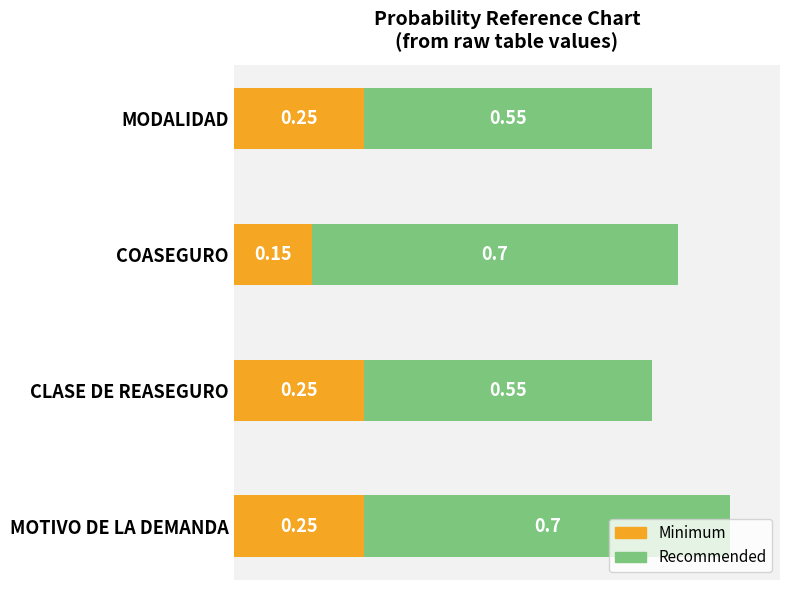

What are all the series names shown in the legend?

Minimum, Recommended